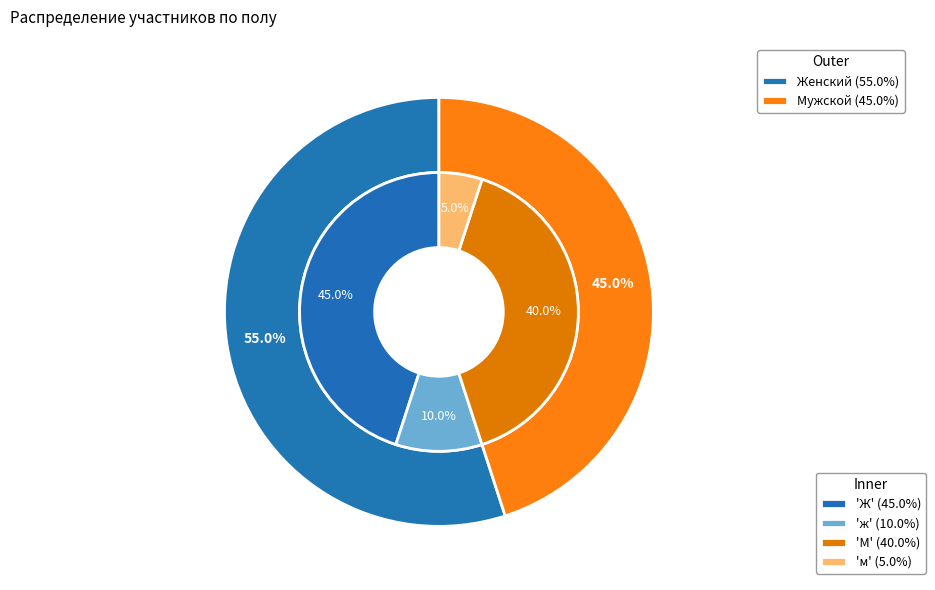

To the nearest percent, what is the difference between the Ж and М slice percentages?

5%